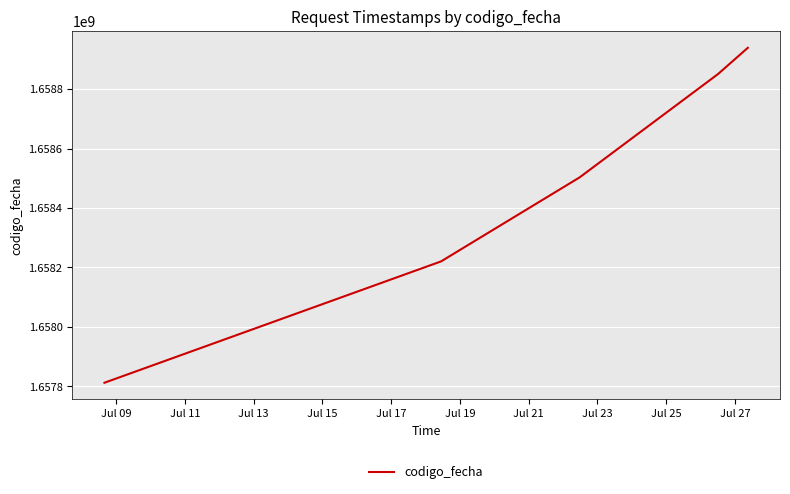

True or false: there are more than 0 points higher than both neighbors.

False